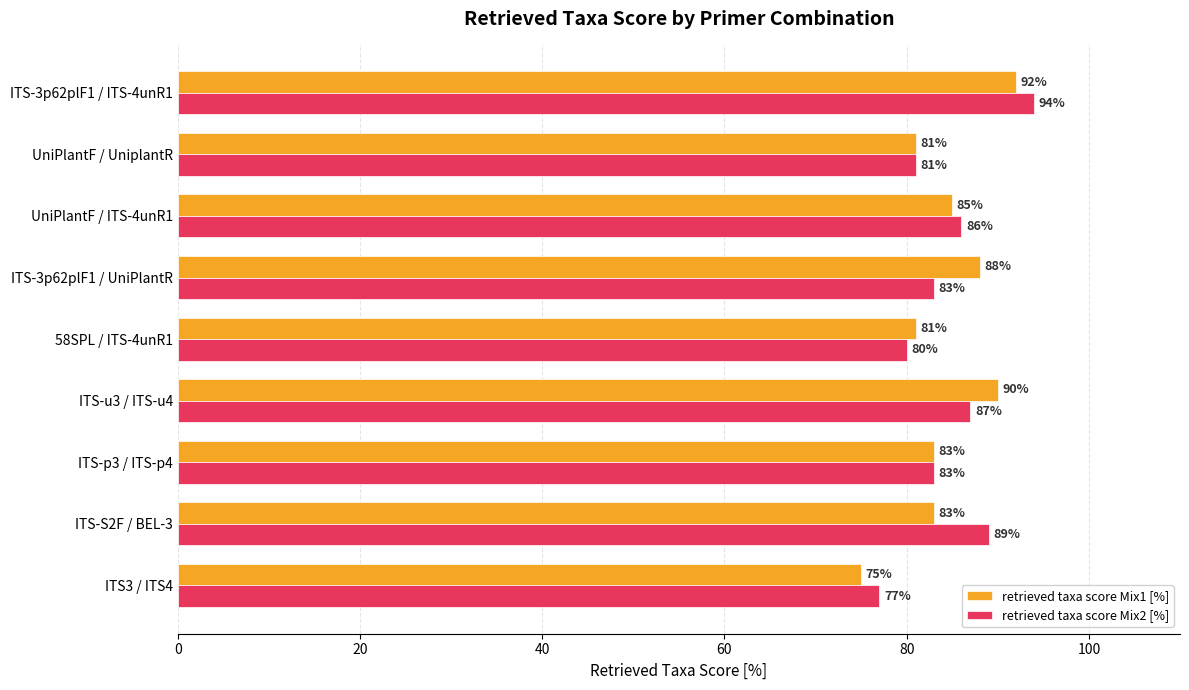

What is the difference between the maximum and minimum values in the retrieved taxa score Mix1 [%] series?

17